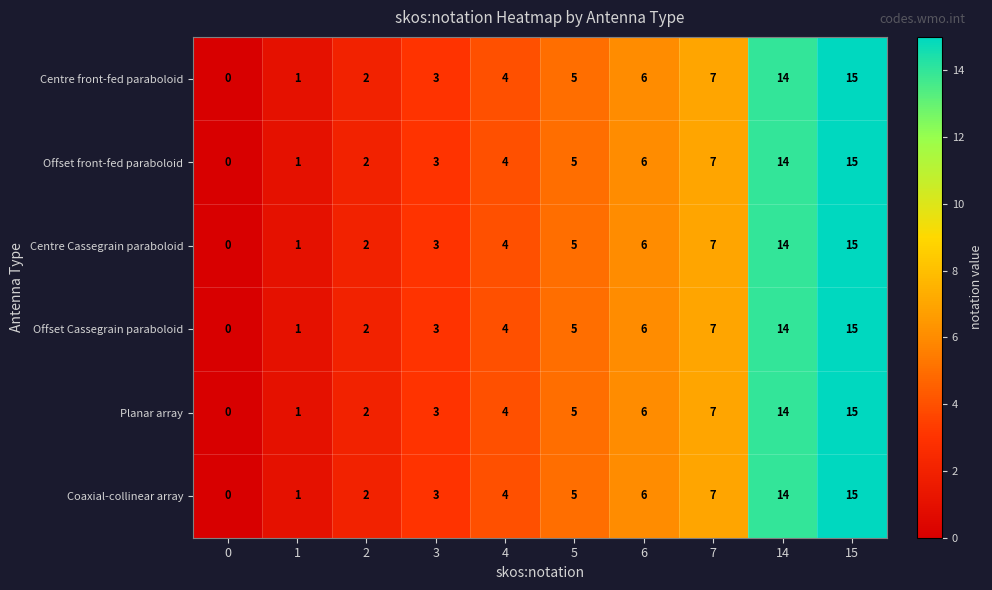

Count the number of categories in the chart.

10